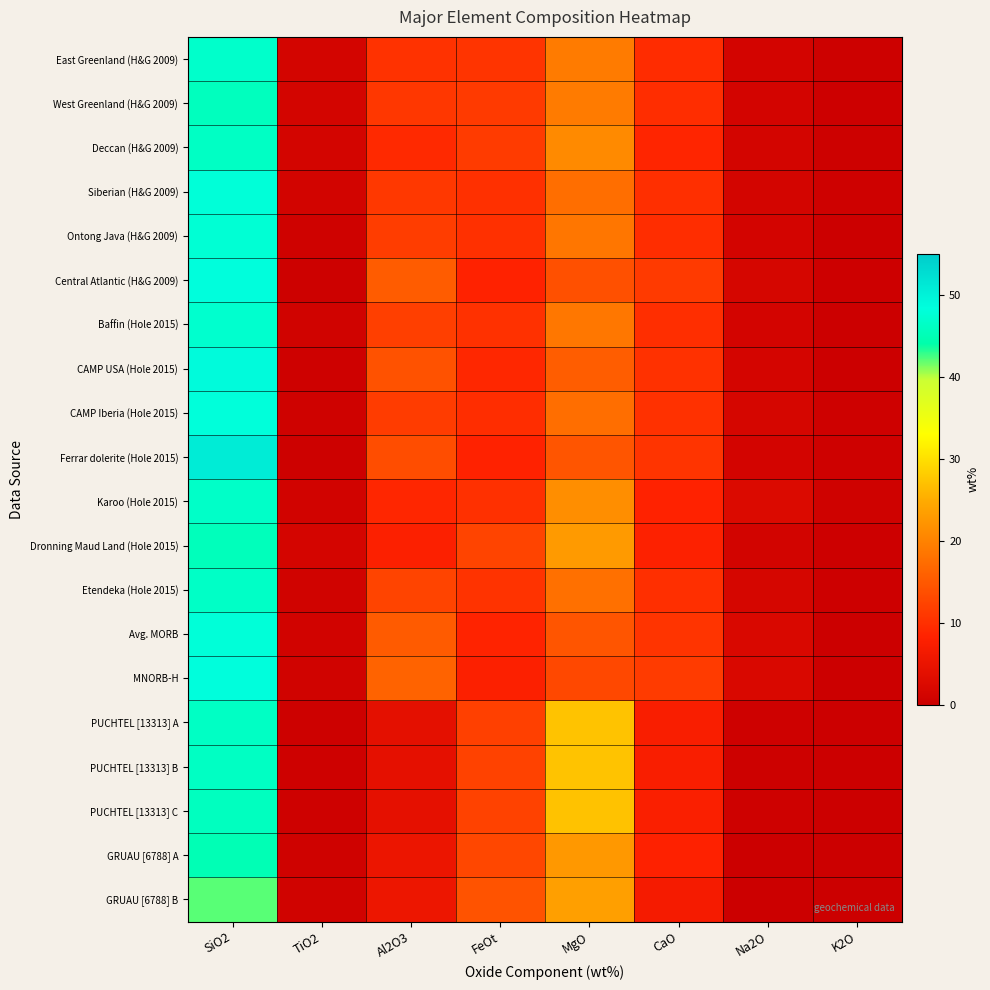

Reading left to right, what are all the values shown in this chart?

East Greenland (H&G 2009): SiO2=46.9	TiO2=1.3	Al2O3=10.2	FeOt=10.6	MgO=19.2	CaO=9.5	Na2O=1.2	K2O=0.4
West Greenland (H&G 2009): SiO2=45.7	TiO2=1.3	Al2O3=10.9	FeOt=11.2	MgO=19.1	CaO=9.8	Na2O=1.3	K2O=0.2
Deccan (H&G 2009): SiO2=46.3	TiO2=1.3	Al2O3=9.2	FeOt=11.3	MgO=20.8	CaO=8.8	Na2O=1.3	K2O=0.4
Siberian (H&G 2009): SiO2=48.0	TiO2=1.1	Al2O3=11.0	FeOt=10.1	MgO=17.6	CaO=9.9	Na2O=1.4	K2O=0.5
Ontong Java (H&G 2009): SiO2=47.6	TiO2=0.6	Al2O3=11.7	FeOt=10.0	MgO=18.6	CaO=9.8	Na2O=1.3	K2O=0.1
Central Atlantic (H&G 2009): SiO2=48.4	TiO2=0.4	Al2O3=15.4	FeOt=8.3	MgO=13.9	CaO=11.2	Na2O=1.7	K2O=0.3
Baffin (Hole 2015): SiO2=47.1	TiO2=0.8	Al2O3=11.9	FeOt=10.2	MgO=18.6	CaO=9.8	Na2O=1.2	K2O=0.1
CAMP USA (Hole 2015): SiO2=48.9	TiO2=0.5	Al2O3=14.2	FeOt=8.9	MgO=15.5	CaO=10.2	Na2O=1.4	K2O=0.2
CAMP Iberia (Hole 2015): SiO2=48.2	TiO2=0.6	Al2O3=11.6	FeOt=9.7	MgO=17.5	CaO=10.1	Na2O=1.5	K2O=0.4
Ferrar dolerite (Hole 2015): SiO2=50.7	TiO2=0.4	Al2O3=13.6	FeOt=8.3	MgO=14.6	CaO=10.5	Na2O=1.2	K2O=0.5
Karoo (Hole 2015): SiO2=46.6	TiO2=1.0	Al2O3=8.9	FeOt=10.0	MgO=21.5	CaO=8.3	Na2O=2.6	K2O=0.7
Dronning Maud Land (Hole 2015): SiO2=45.5	TiO2=1.5	Al2O3=7.9	FeOt=12.4	MgO=22.8	CaO=8.1	Na2O=1.2	K2O=0.2
Etendeka (Hole 2015): SiO2=46.5	TiO2=0.8	Al2O3=12.5	FeOt=10.3	MgO=17.7	CaO=10.0	Na2O=1.5	K2O=0.3
Avg. MORB: SiO2=48.0	TiO2=0.9	Al2O3=15.2	FeOt=8.4	MgO=14.6	CaO=10.6	Na2O=2.2	K2O=0.0
MNORB-H: SiO2=48.4	TiO2=0.8	Al2O3=16.3	FeOt=7.9	MgO=12.9	CaO=11.3	Na2O=2.2	K2O=0.0
PUCHTEL [13313] A: SiO2=46.2	TiO2=0.4	Al2O3=4.1	FeOt=12.0	MgO=27.2	CaO=7.5	Na2O=0.5	K2O=0.0
PUCHTEL [13313] B: SiO2=46.1	TiO2=0.4	Al2O3=4.1	FeOt=12.2	MgO=27.2	CaO=7.4	Na2O=0.4	K2O=0.0
PUCHTEL [13313] C: SiO2=45.8	TiO2=0.4	Al2O3=4.1	FeOt=12.2	MgO=27.1	CaO=7.6	Na2O=0.5	K2O=0.0
GRUAU [6788] A: SiO2=45.0	TiO2=0.8	Al2O3=5.3	FeOt=12.8	MgO=22.6	CaO=8.2	Na2O=0.1	K2O=0.0
GRUAU [6788] B: SiO2=42.1	TiO2=0.8	Al2O3=5.6	FeOt=14.3	MgO=23.4	CaO=6.8	Na2O=0.1	K2O=0.0